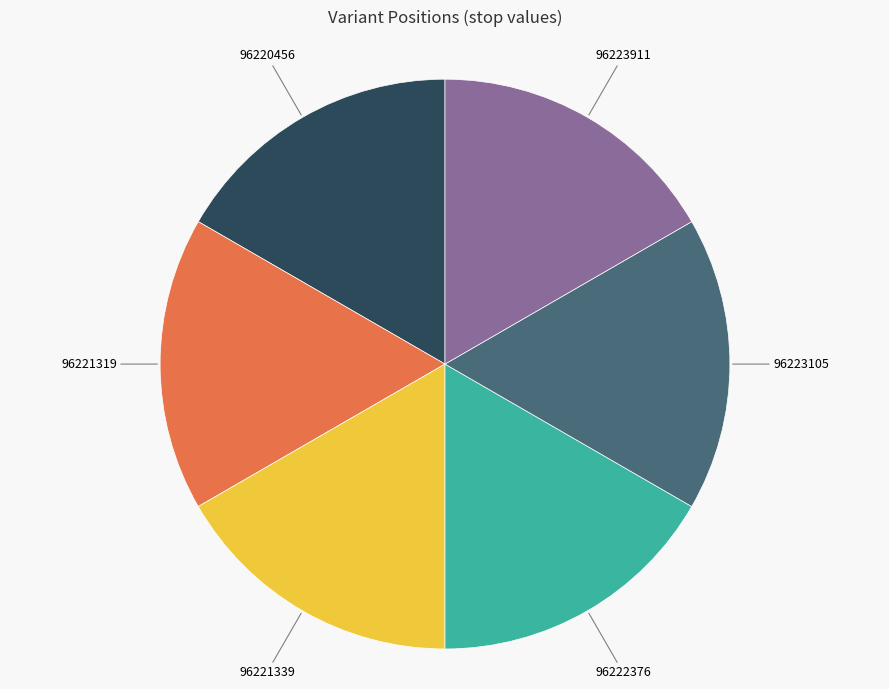

Count the number of slices in the pie.

6